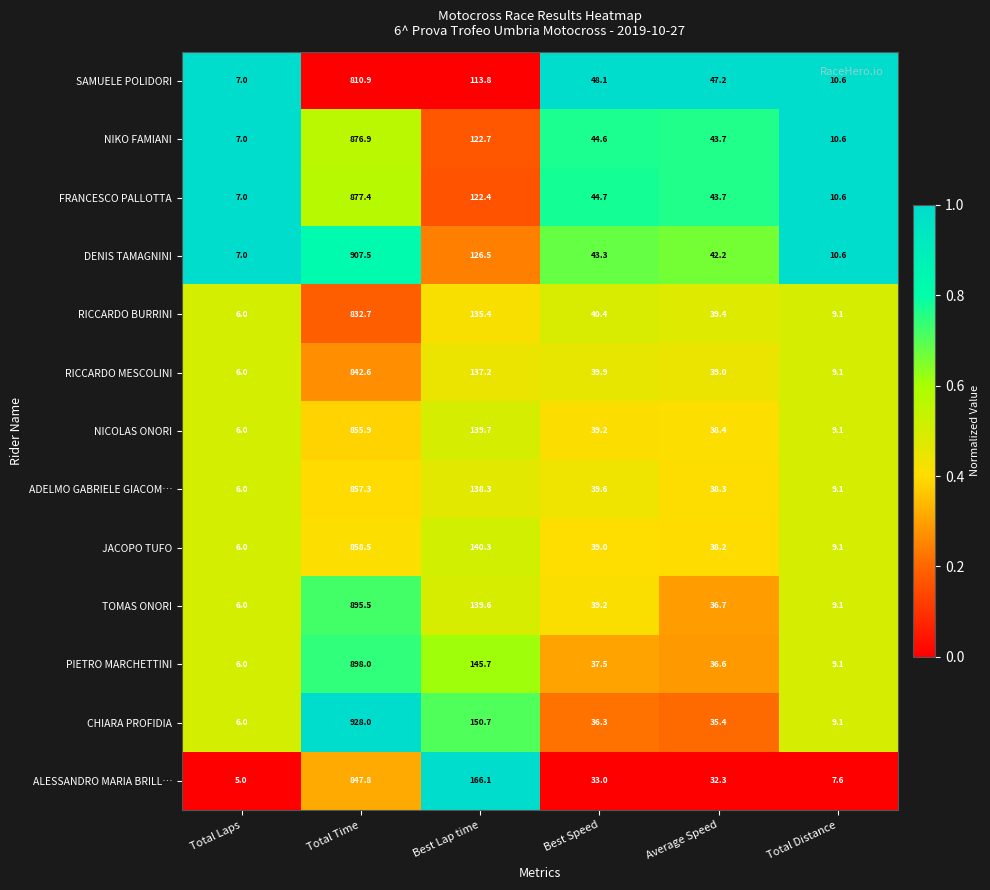

Between Best Lap time and Total Distance, which series saw the biggest shift?

ALESSANDRO MARIA BRILL…